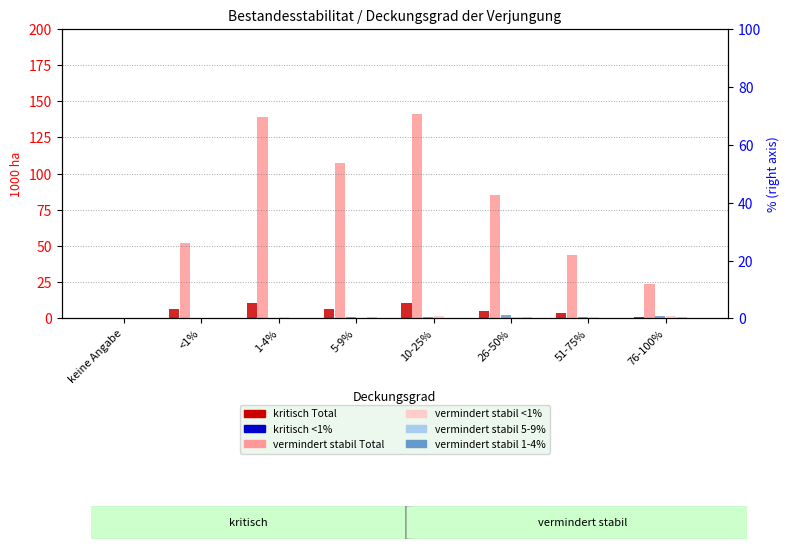

What is the label of the 7th bar from the left?

51-75%